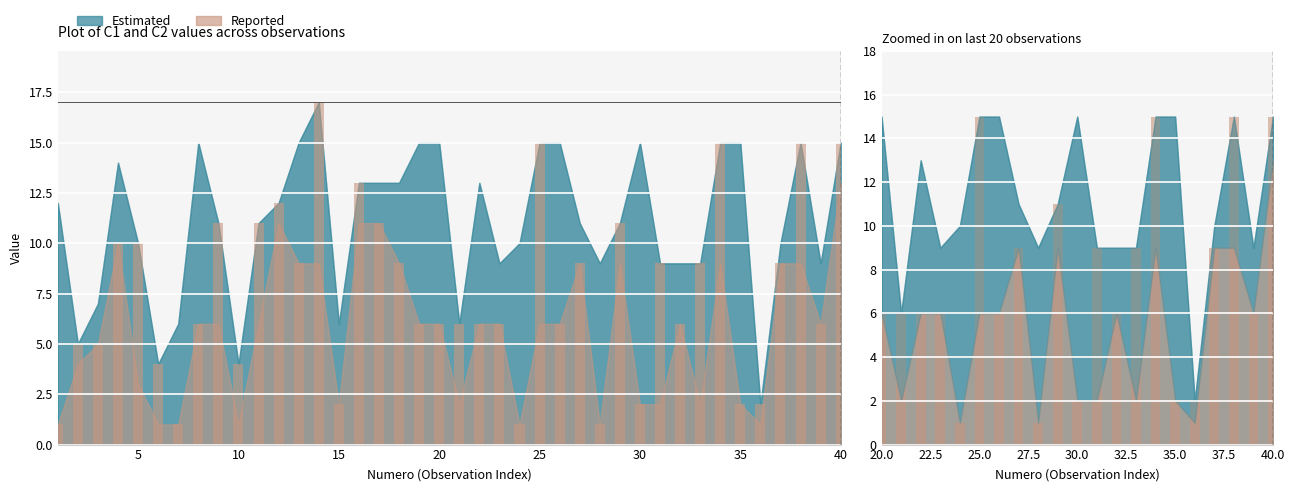

What is the difference between the values at 21 and 12?

6